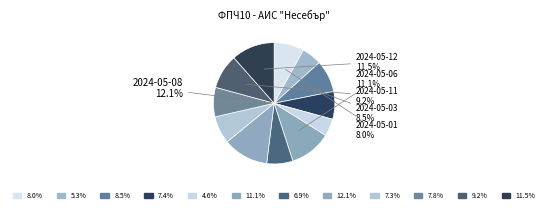

Count the number of slices in the pie.

12